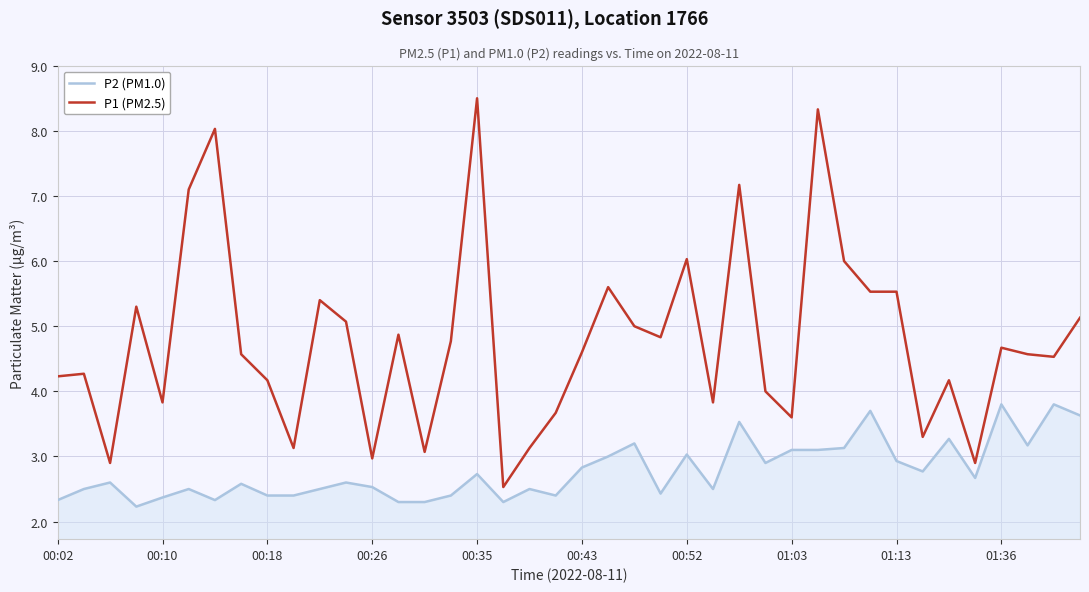

Which series has the widest spread of values?

P1 (PM2.5)